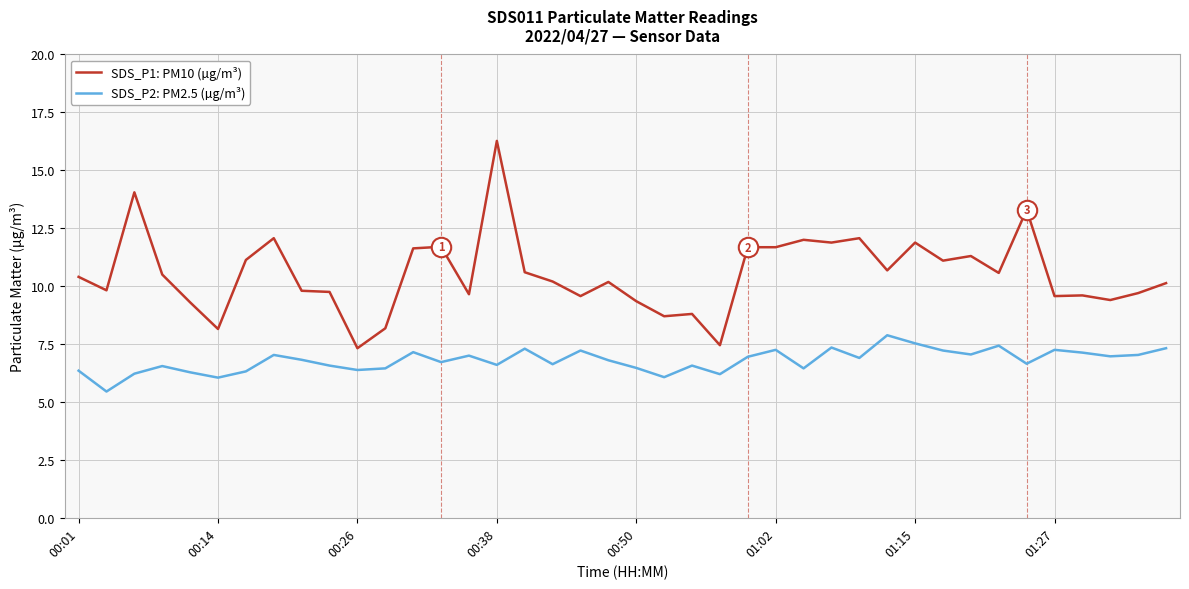

Which series has the largest range (max minus min)?

SDS_P1: PM10 (µg/m³)